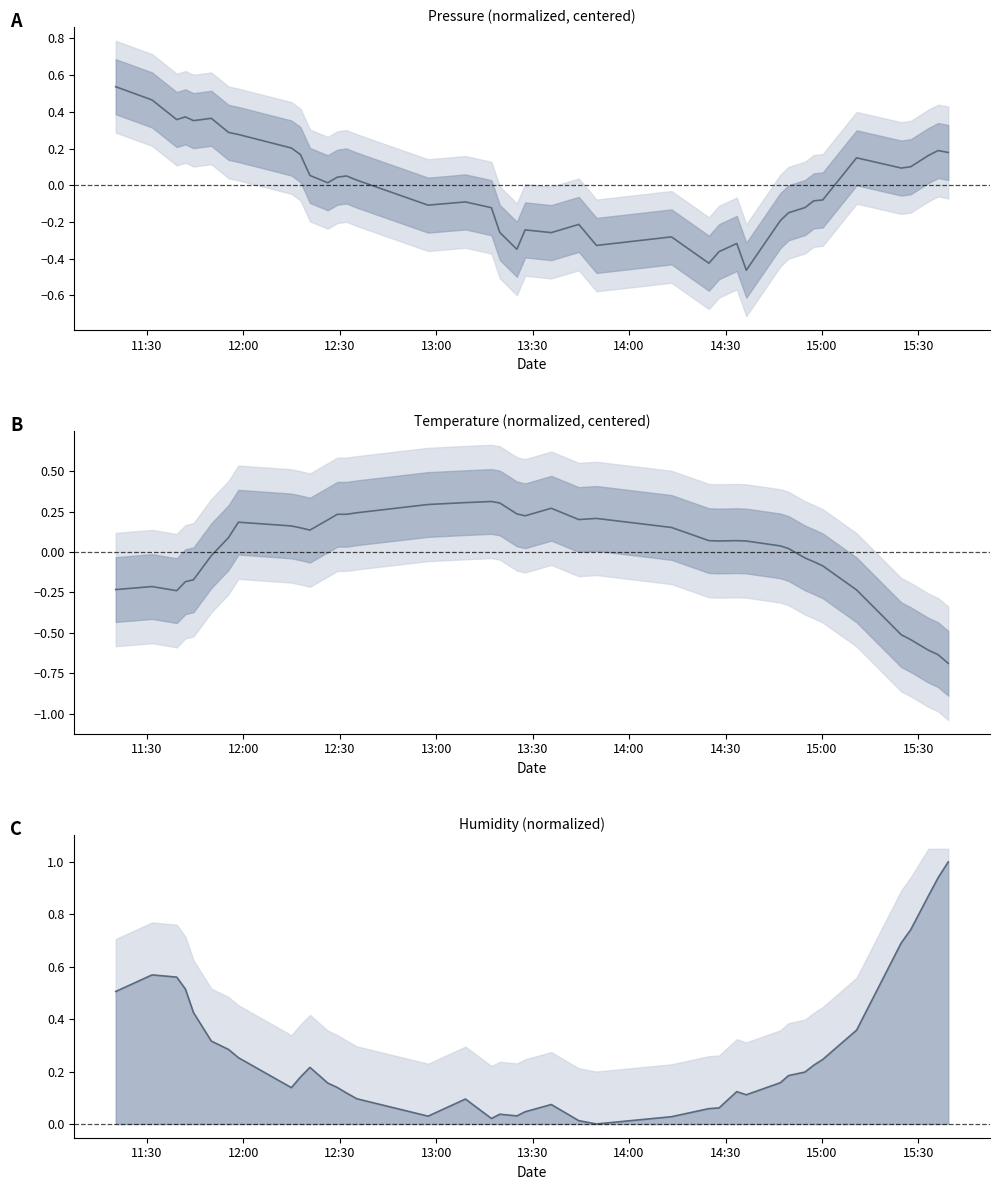

What is the difference between the maximum and minimum values in the temperature series?

1.0